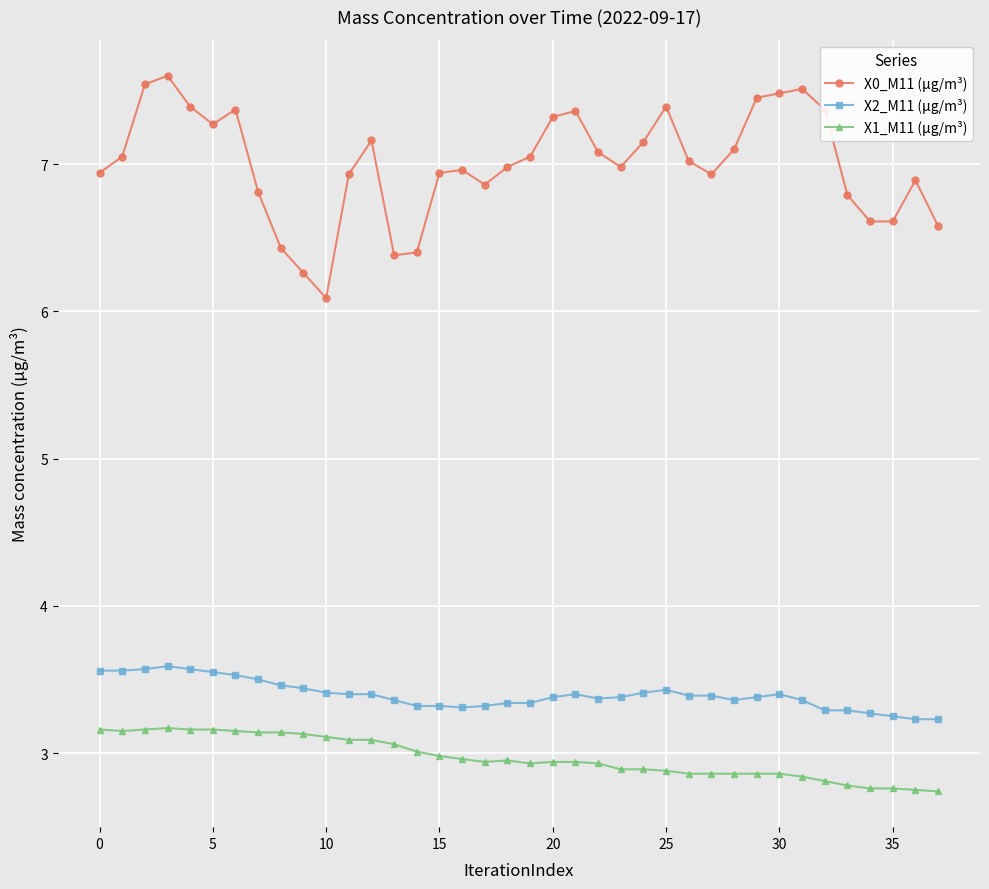

Rank the series by their maximum value, from lowest to highest.

X1_M11 (μg/m³), X2_M11 (μg/m³), X0_M11 (μg/m³)